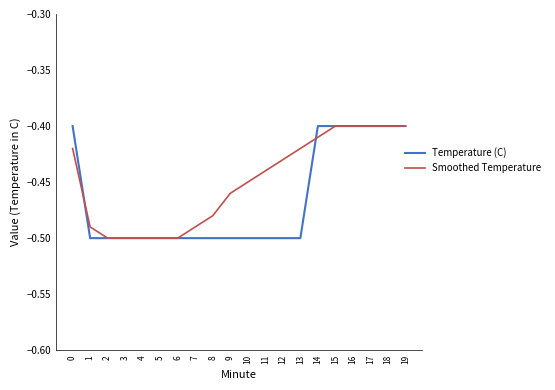

Rank the series at 8 from lowest to highest value.

Temperature (C), Smoothed Temperature